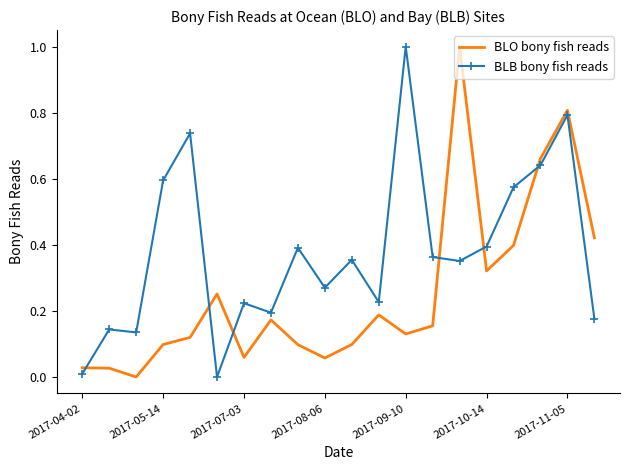

What is the greatest value displayed?

1.0